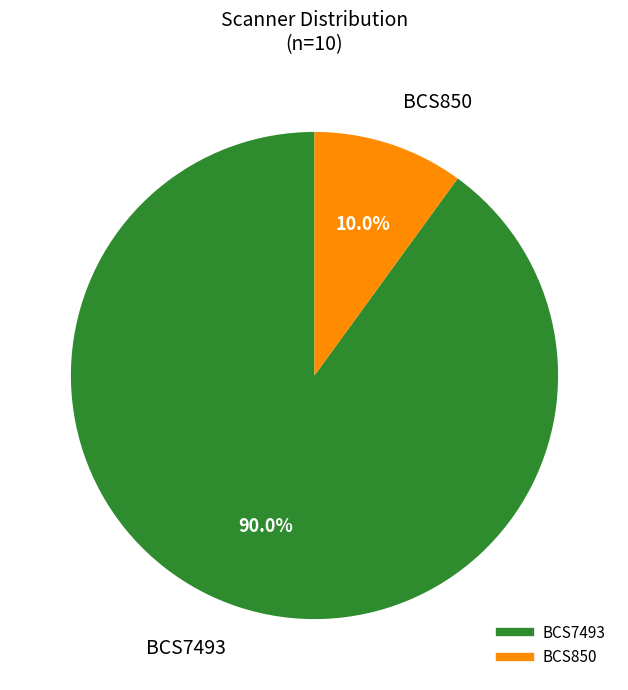

To the nearest percent, what is the combined percentage of BCS850 and BCS7493?

100%